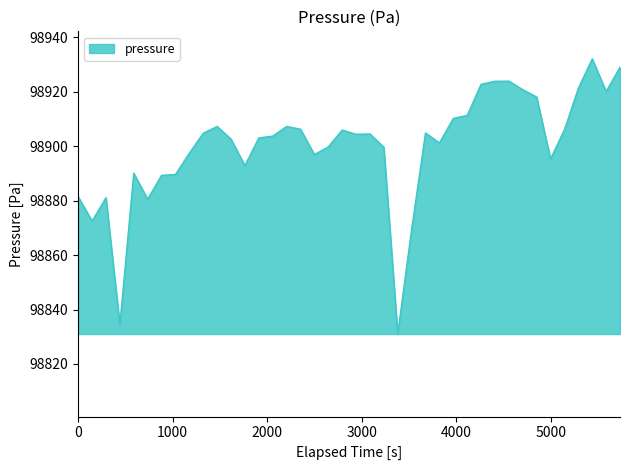

What is the greatest value displayed?

98932.0